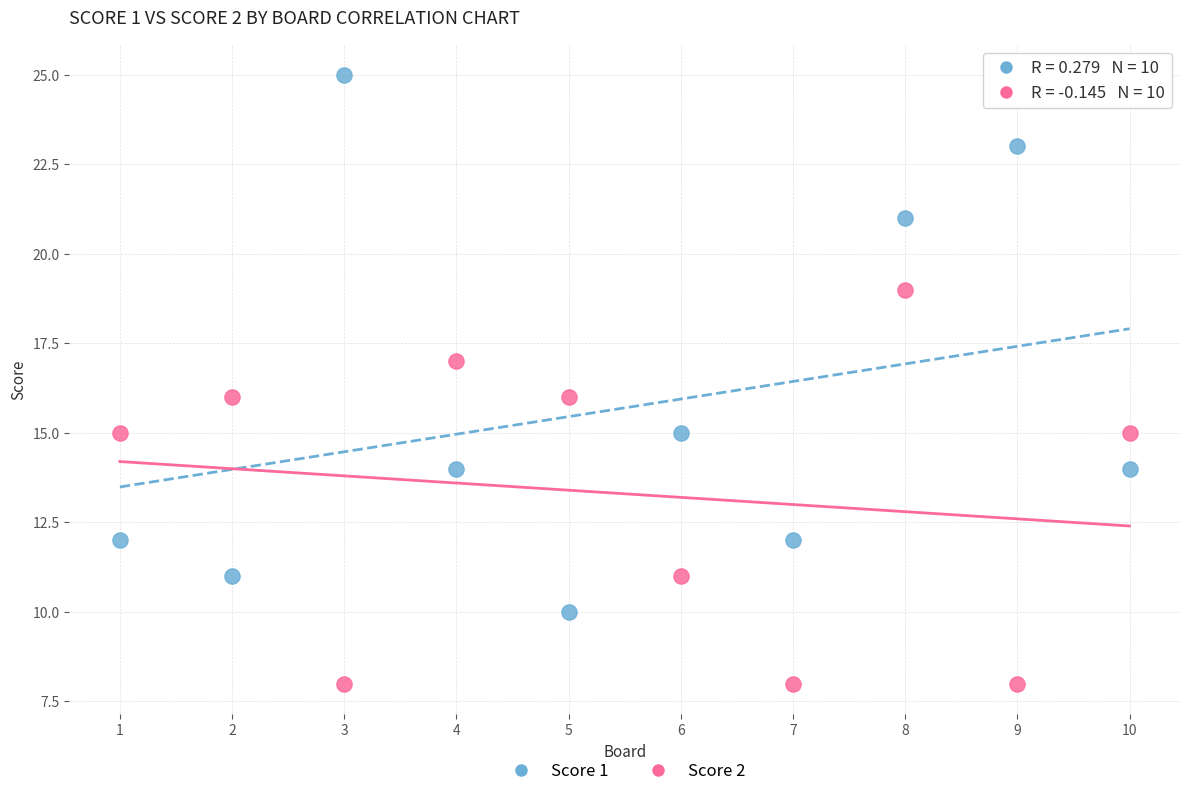

What is the X range (max minus min) for the scatter plot?

9